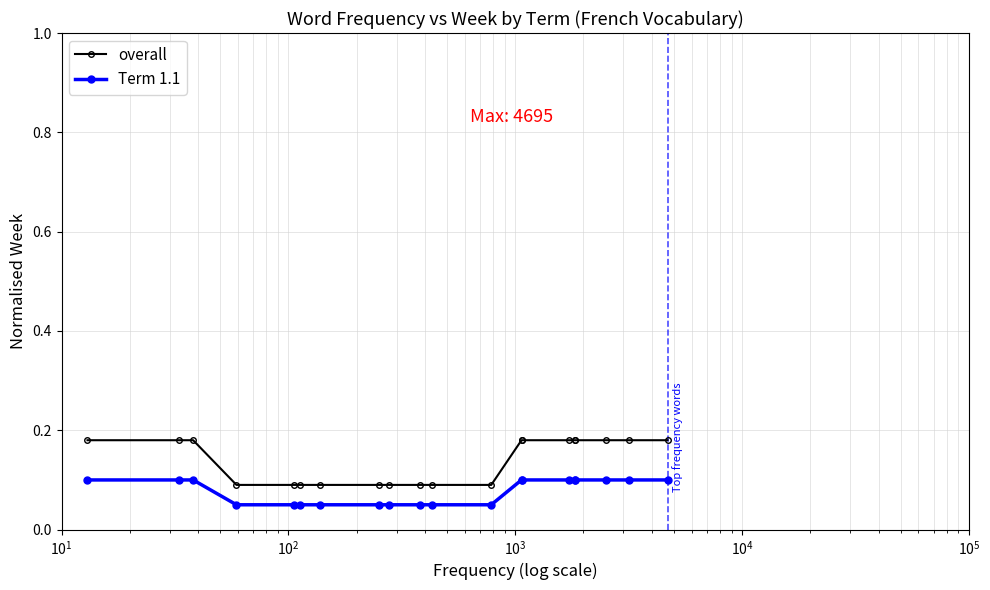

Is this an area chart (filled region under the line)?

No